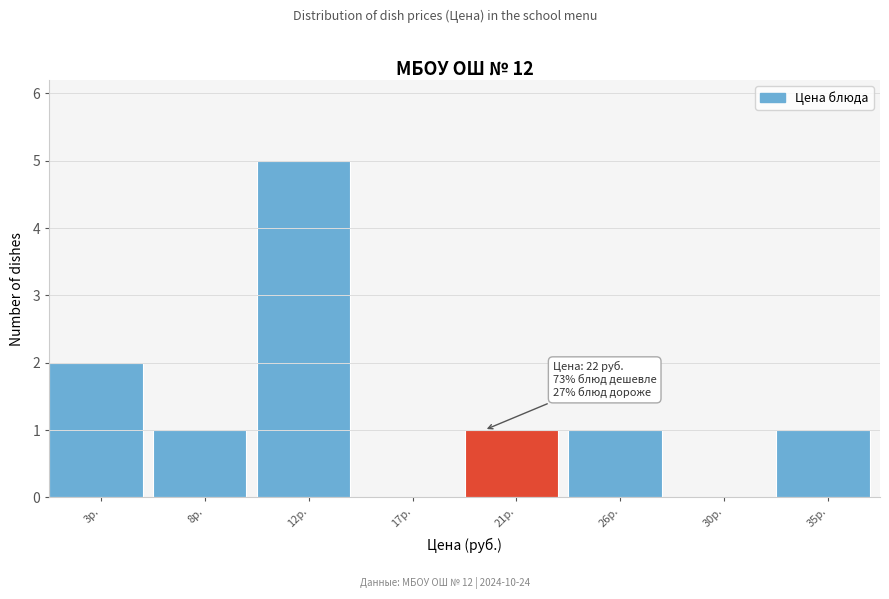

Reading left to right, what are all the values shown in this chart?

3р.=2	8р.=1	12р.=5	17р.=0	21р.=1	26р.=1	30р.=0	35р.=1